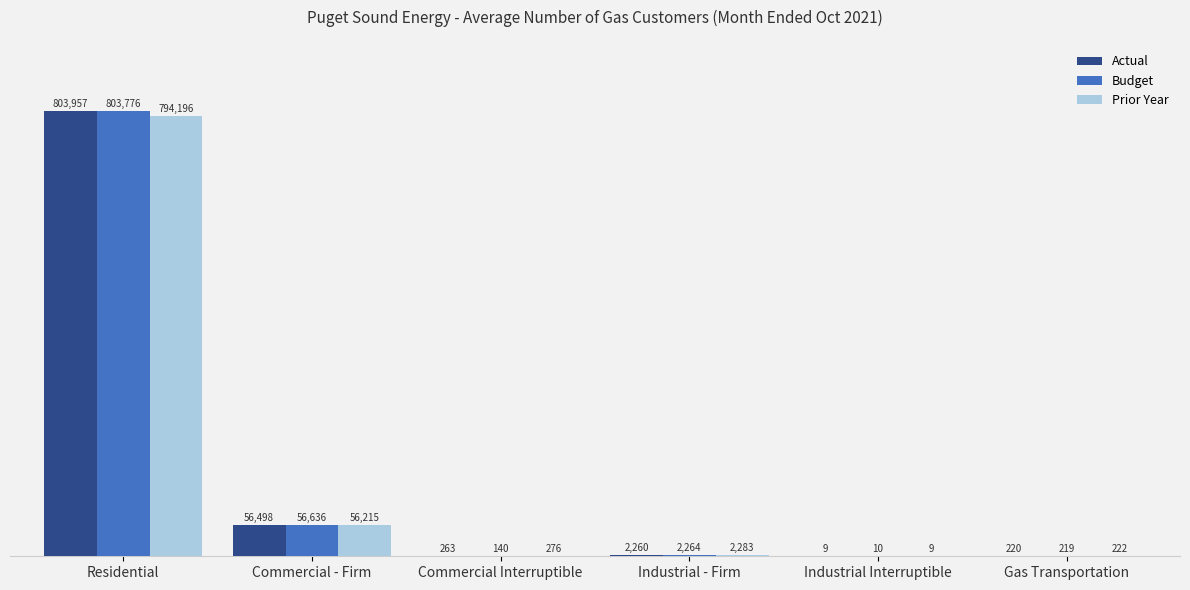

At which label does Prior Year reach its peak?

Residential